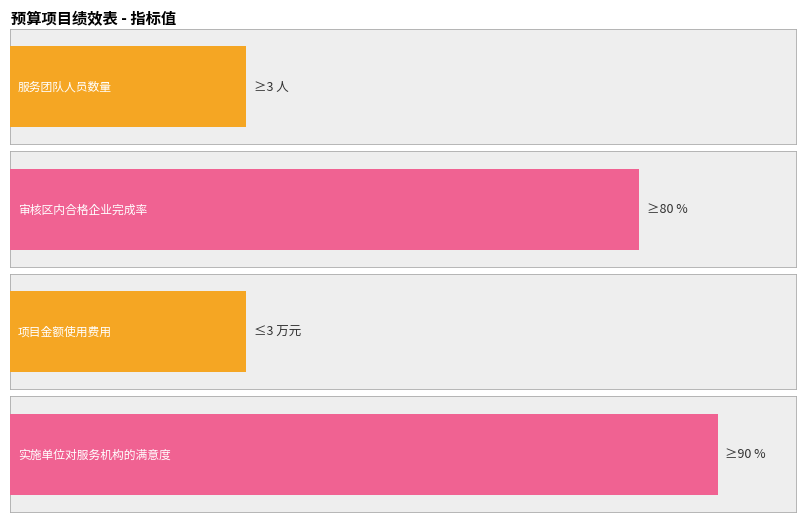

What is the value of the 1st bar from the left?

3